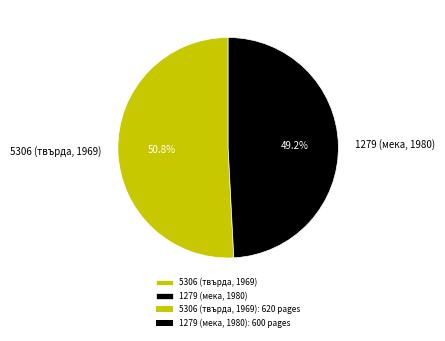

Which has a higher value, 1279 (мека, 1980) or 5306 (твърда, 1969)?

5306 (твърда, 1969)